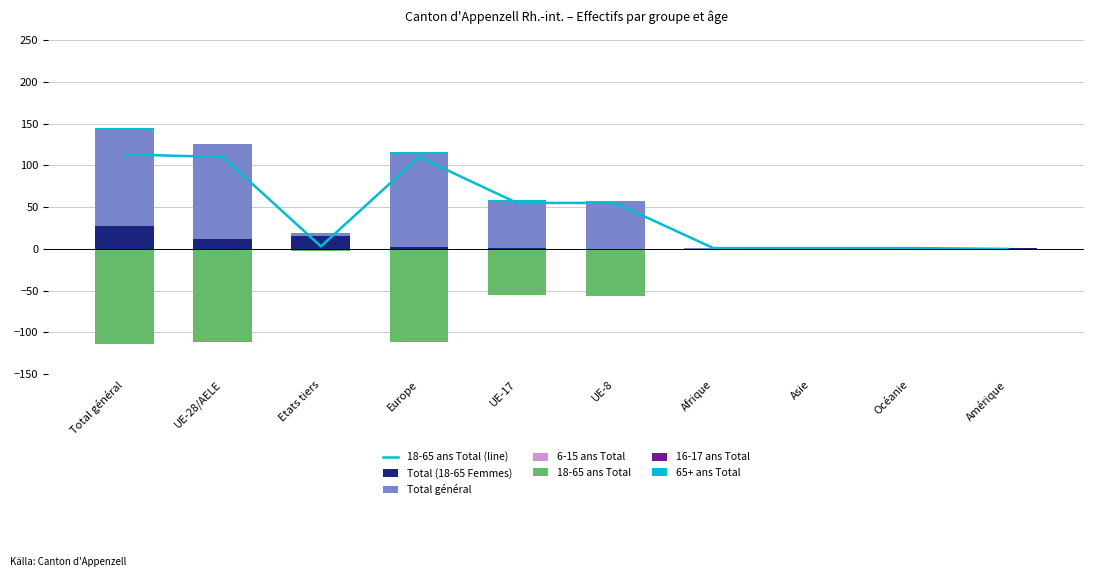

What position from the left is UE-8?

6